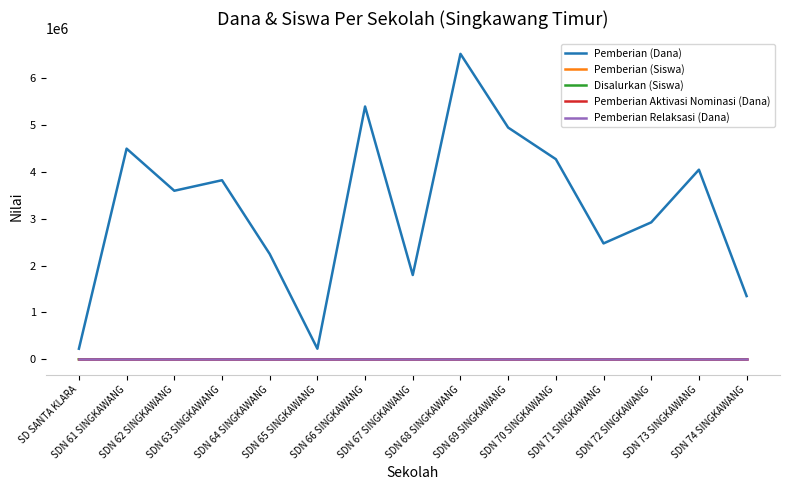

In Pemberian (Siswa), how many points are lower than both neighbors (excluding endpoints)?

4